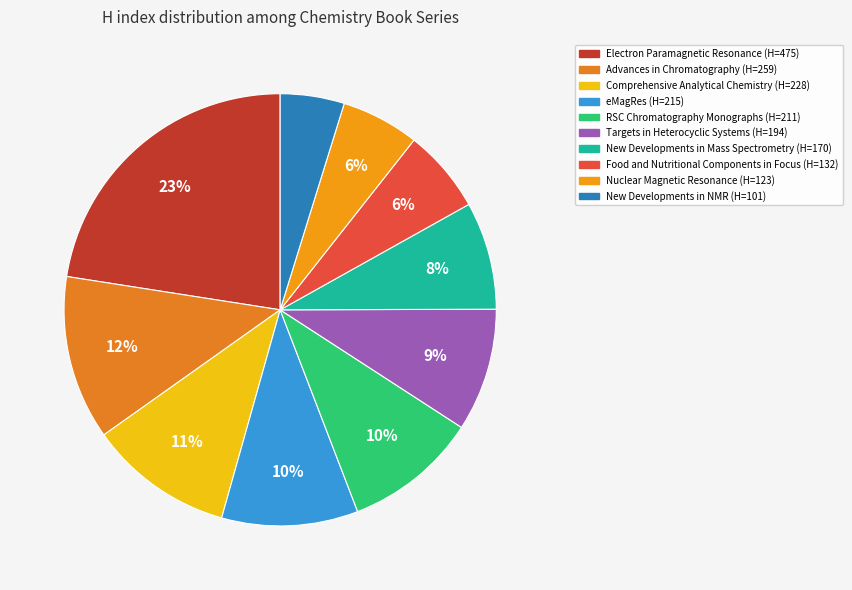

Does Food and Nutritional Components in Focus represent more than half of the total?

No